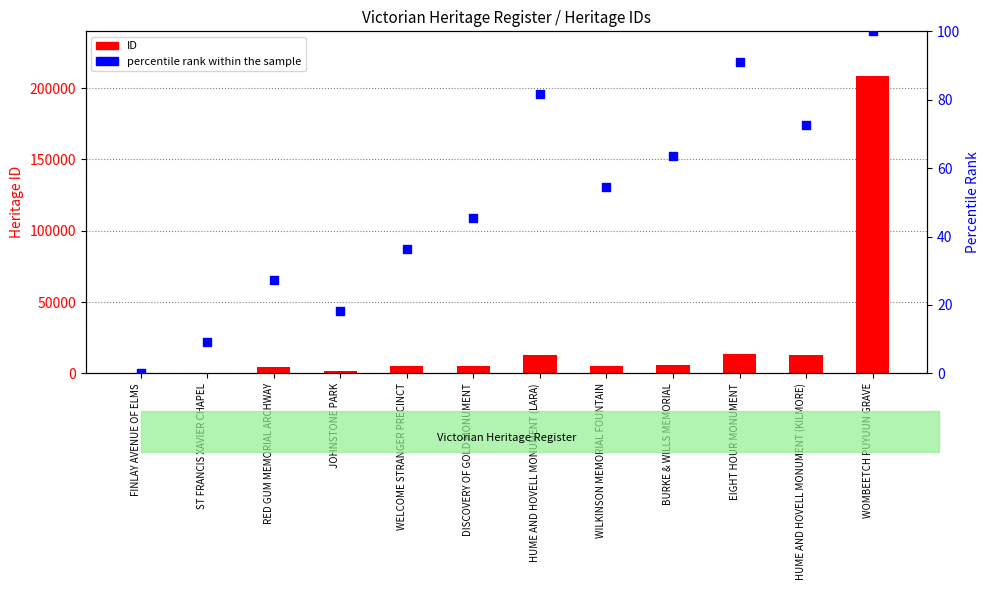

Which series has the largest total across all categories?

ID